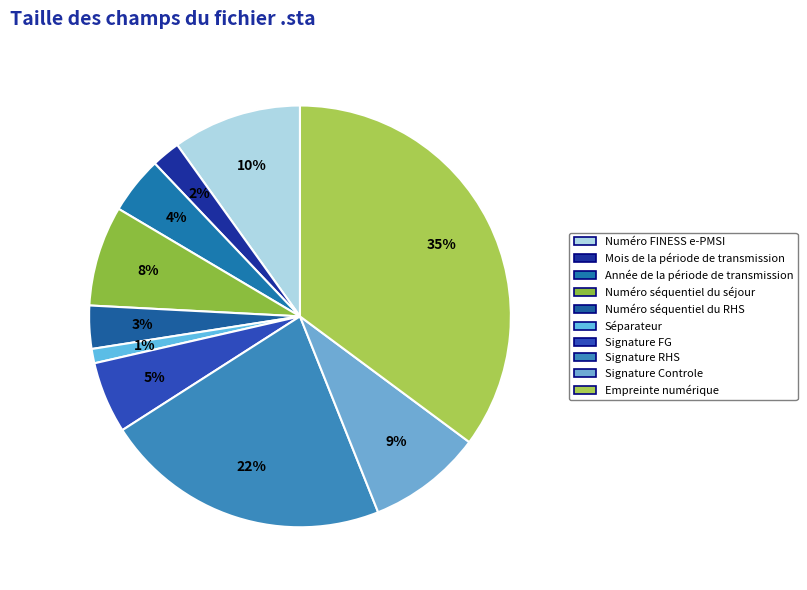

To the nearest percent, what is the difference between the largest and smallest slice percentages?

34%